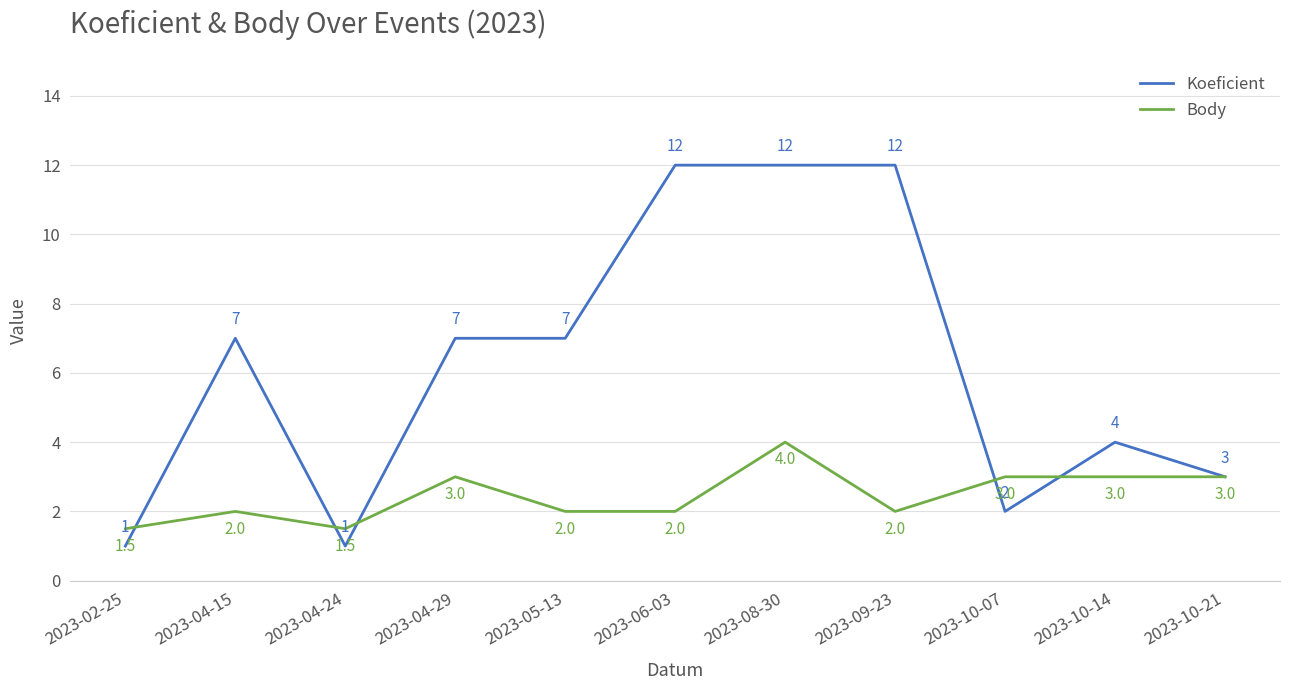

Which series has the largest total across all categories?

Koeficient